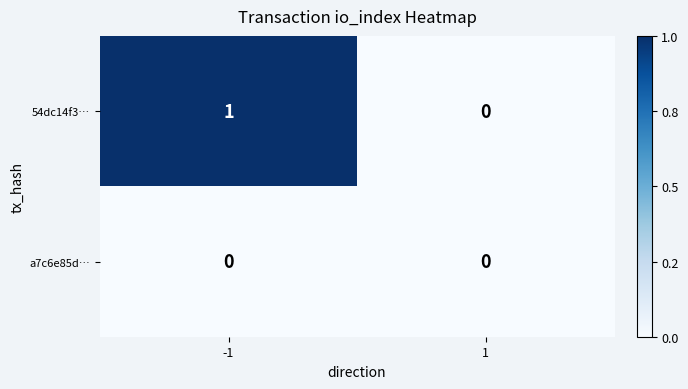

Between -1 and 1, which series saw the biggest shift?

54dc14f3…